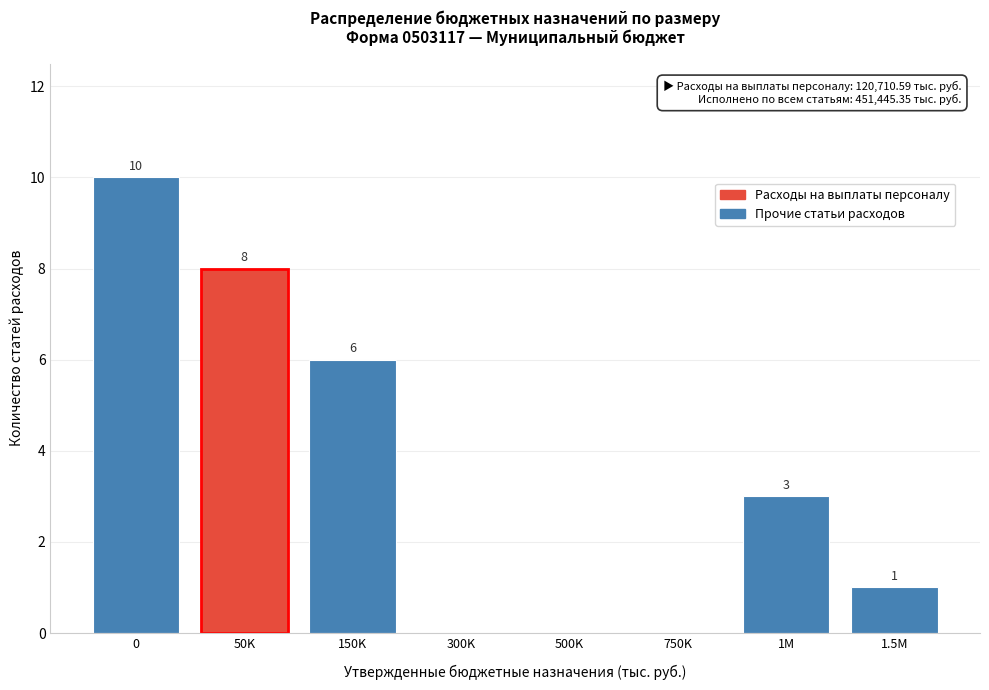

Reading left to right, what are all the values shown in this chart?

0=10	50K=8	150K=6	300K=0	500K=0	750K=0	1M=3	1.5M=1